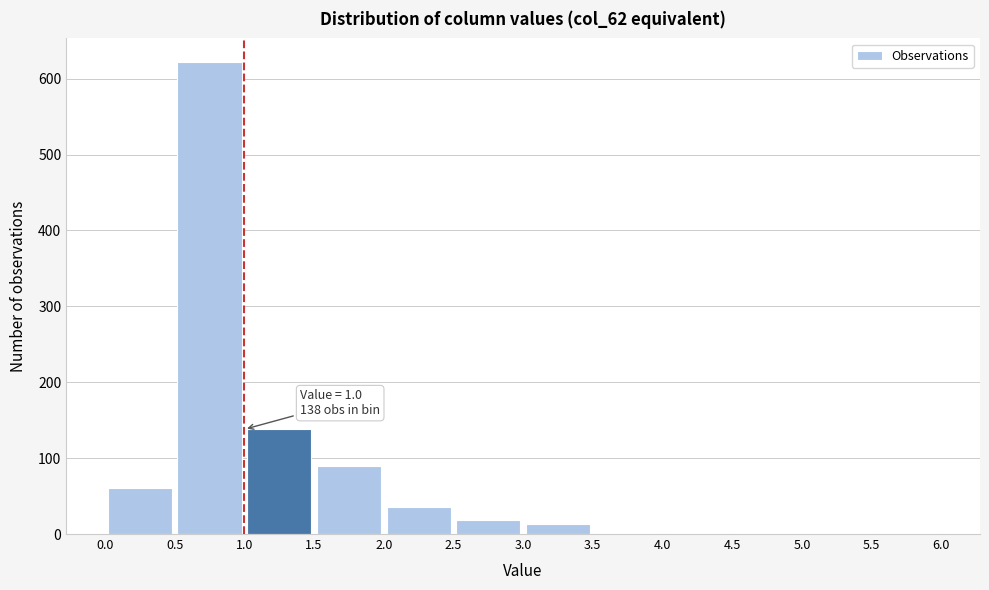

Over which range of the x-axis is the bar tallest?

0.5 to 1.0